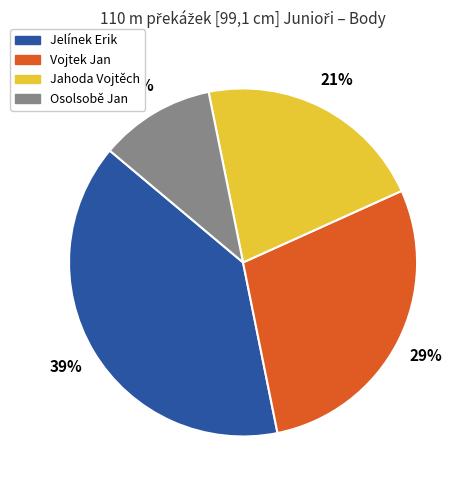

Is there a majority slice in this chart?

No